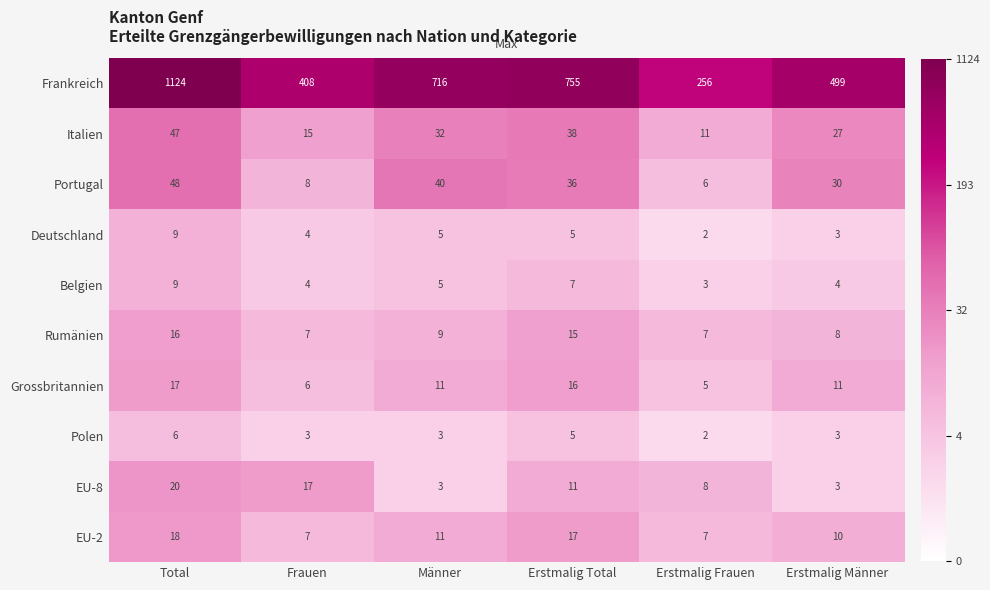

What is the difference between the maximum and minimum values in the Deutschland series?

7